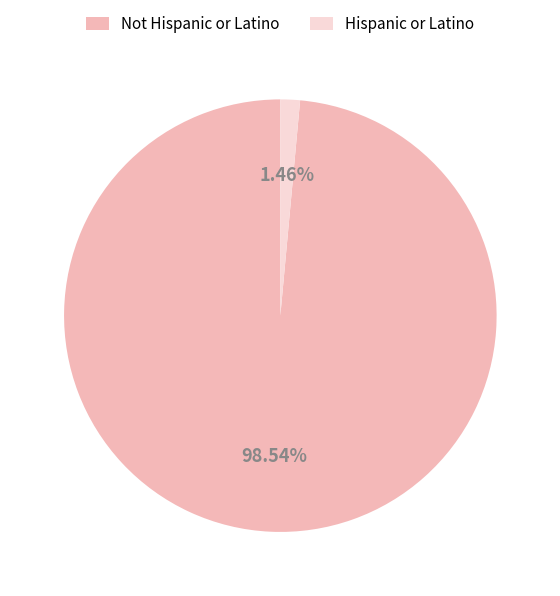

Which slice is the largest?

Not Hispanic or Latino